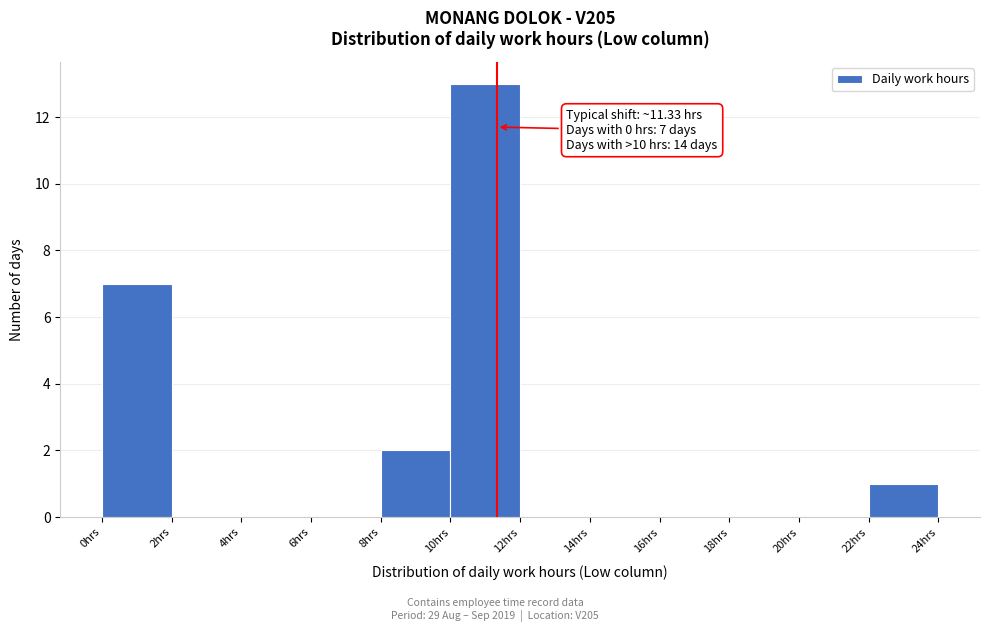

Which range on the x-axis has the tallest bar?

10 to 12